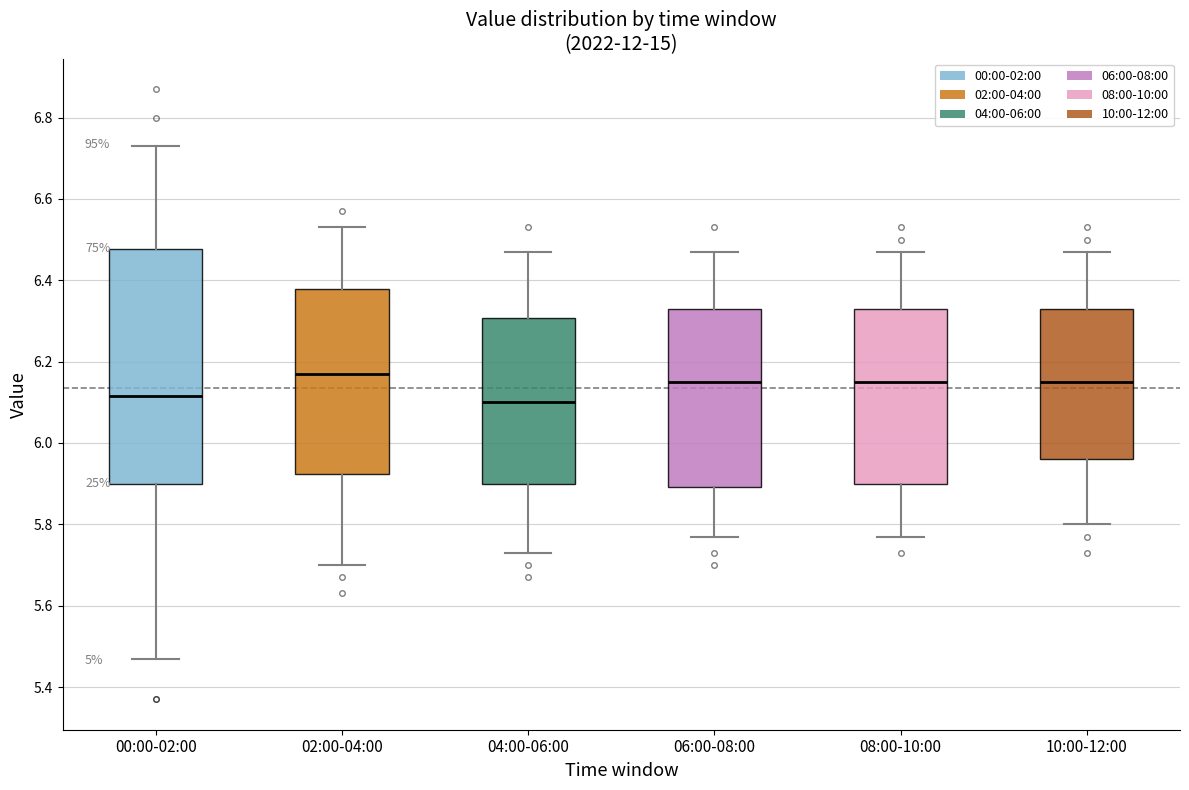

Reading left to right, read every box against the y-axis: the position of its median line, the range the box covers, and the ends of its whiskers. The values are not printed on the chart, so give them approximately, as read against the axis.

00:00-02:00: median 6.12, box 5.90 to 6.48, whiskers 5.48 to 6.74
02:00-04:00: median 6.18, box 5.92 to 6.38, whiskers 5.70 to 6.54
04:00-06:00: median 6.10, box 5.90 to 6.30, whiskers 5.74 to 6.48
06:00-08:00: median 6.16, box 5.90 to 6.34, whiskers 5.78 to 6.48
08:00-10:00: median 6.16, box 5.90 to 6.34, whiskers 5.78 to 6.48
10:00-12:00: median 6.16, box 5.96 to 6.34, whiskers 5.80 to 6.48